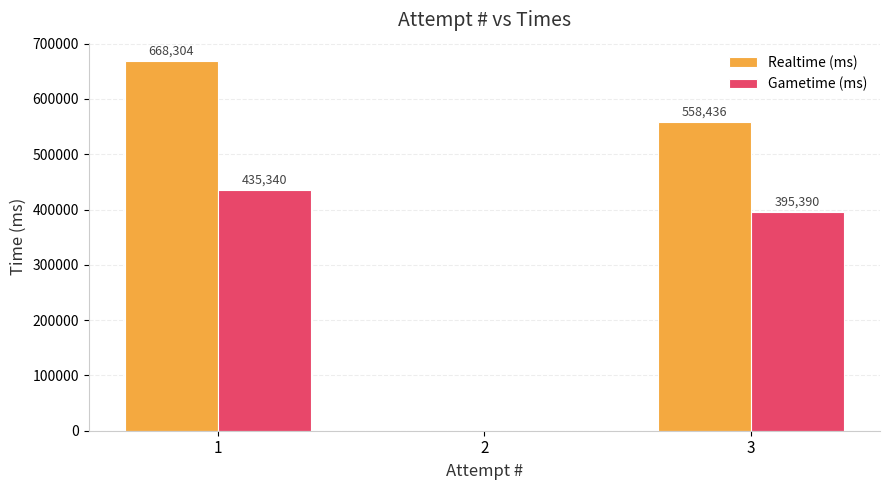

Which series has the largest total across all categories?

Realtime (ms)